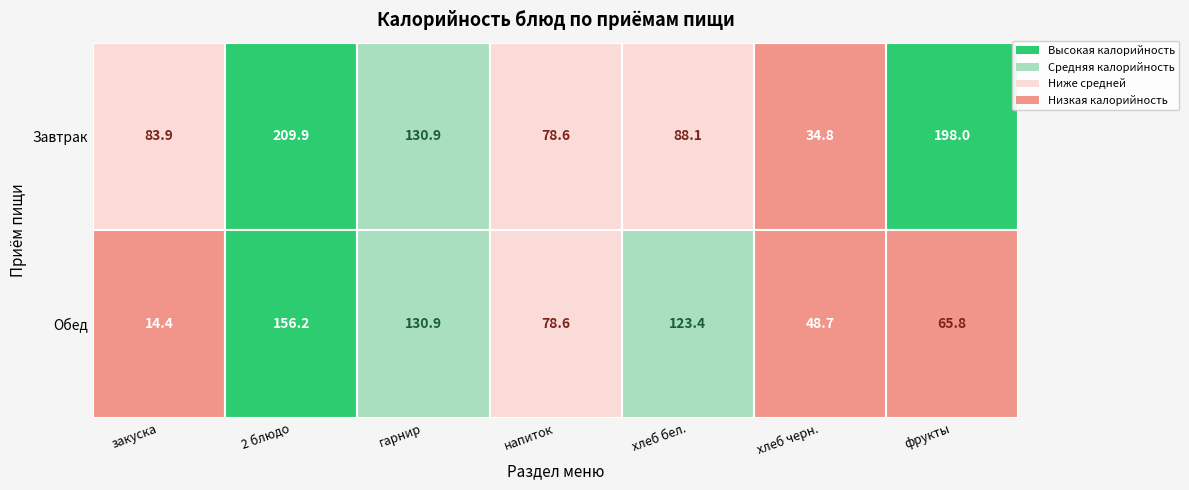

Is it true that Обед equals 156.2 at Обед?

True